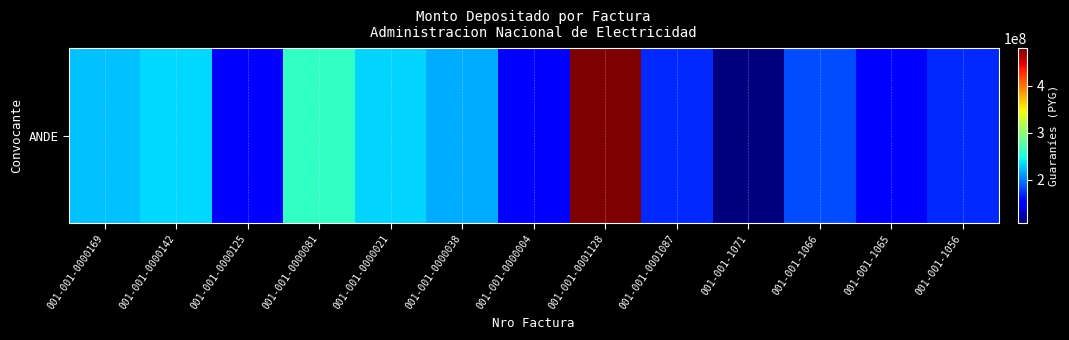

What is the difference between the maximum and minimum values?

373037467